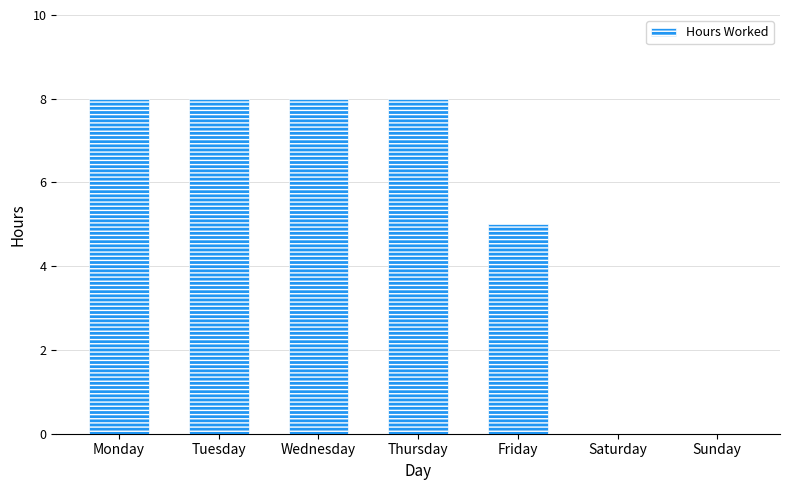

Reading left to right, what are all the values shown in this chart?

8	8	8	8	5	0	0